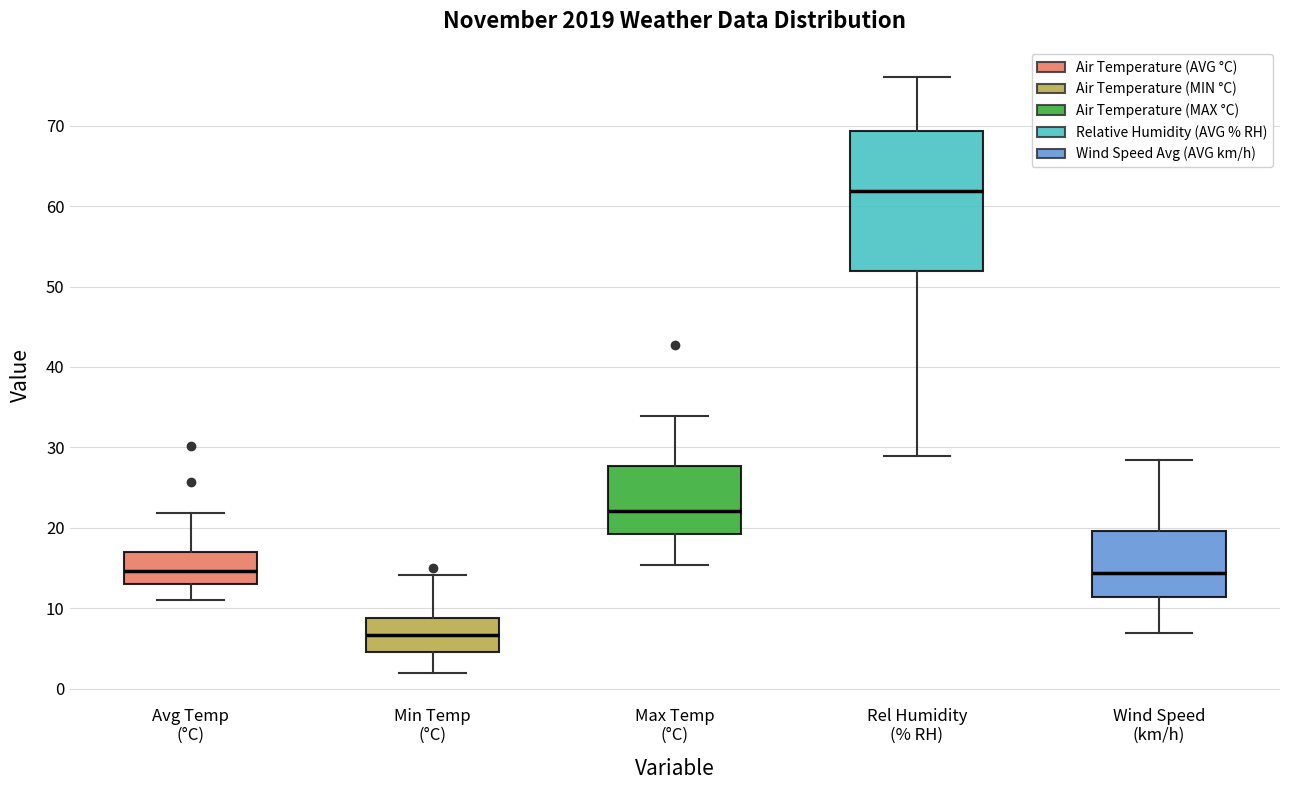

Reading left to right, transcribe this box plot: for each box, give where its median line is, the range the box spans, and where its two whiskers end, as read against the y-axis. The values are not printed on the chart, so give them approximately, as read against the axis.

Avg Temp (°C): median 15, box 13 to 17, whiskers 11 to 22
Min Temp (°C): median 7, box 5 to 9, whiskers 2 to 14
Max Temp (°C): median 22, box 19 to 28, whiskers 15 to 34
Rel Humidity (% RH): median 62, box 52 to 69, whiskers 29 to 76
Wind Speed (km/h): median 14, box 11 to 20, whiskers 7 to 28